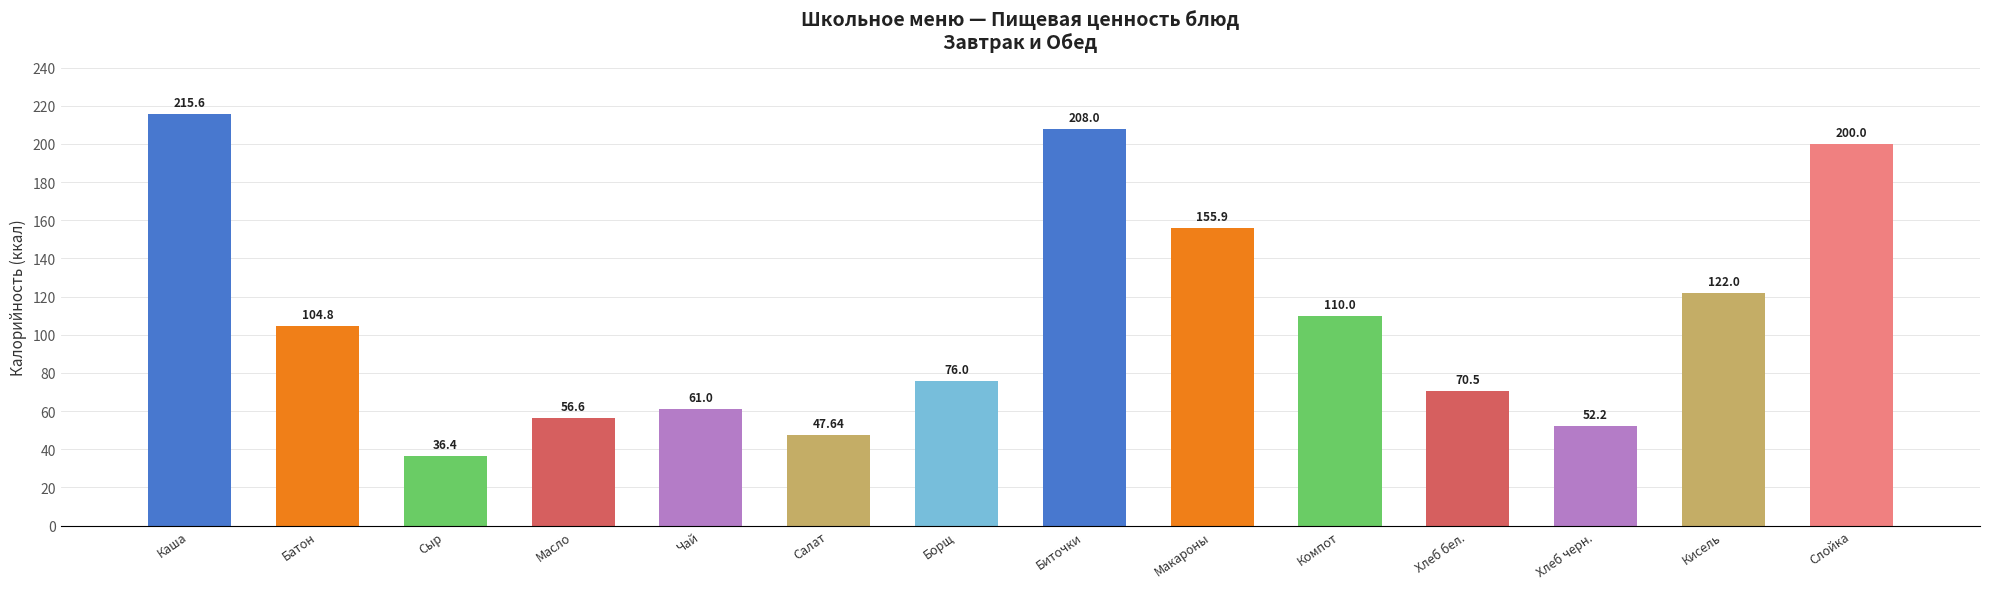

Reading left to right, list all the values displayed in this chart.

215.6	104.8	36.4	56.6	61.0	47.6	76.0	208.0	155.9	110.0	70.5	52.2	122.0	200.0